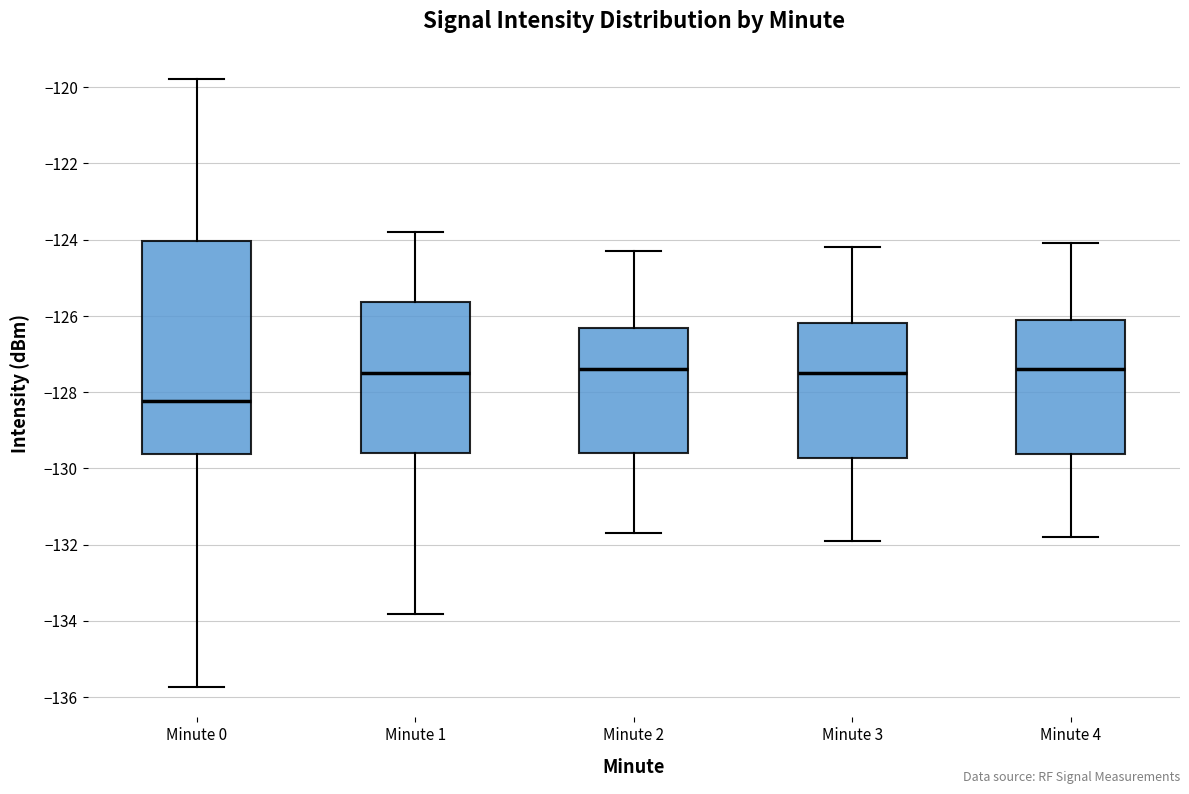

Where is the lower edge of the box for Minute 2 on the y-axis? The values are not printed on the chart, so give them approximately, as read against the axis.

-129.6